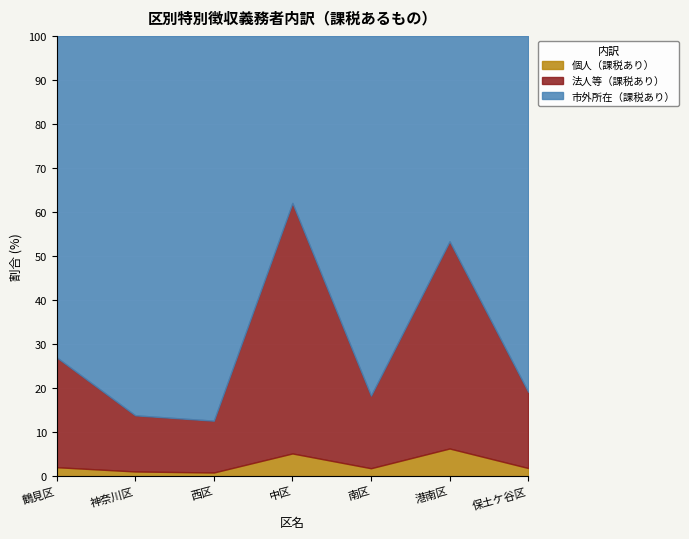

Rank the series at 西区 from lowest to highest value.

個人（課税あり）, 法人等（課税あり）, 市外所在（課税あり）